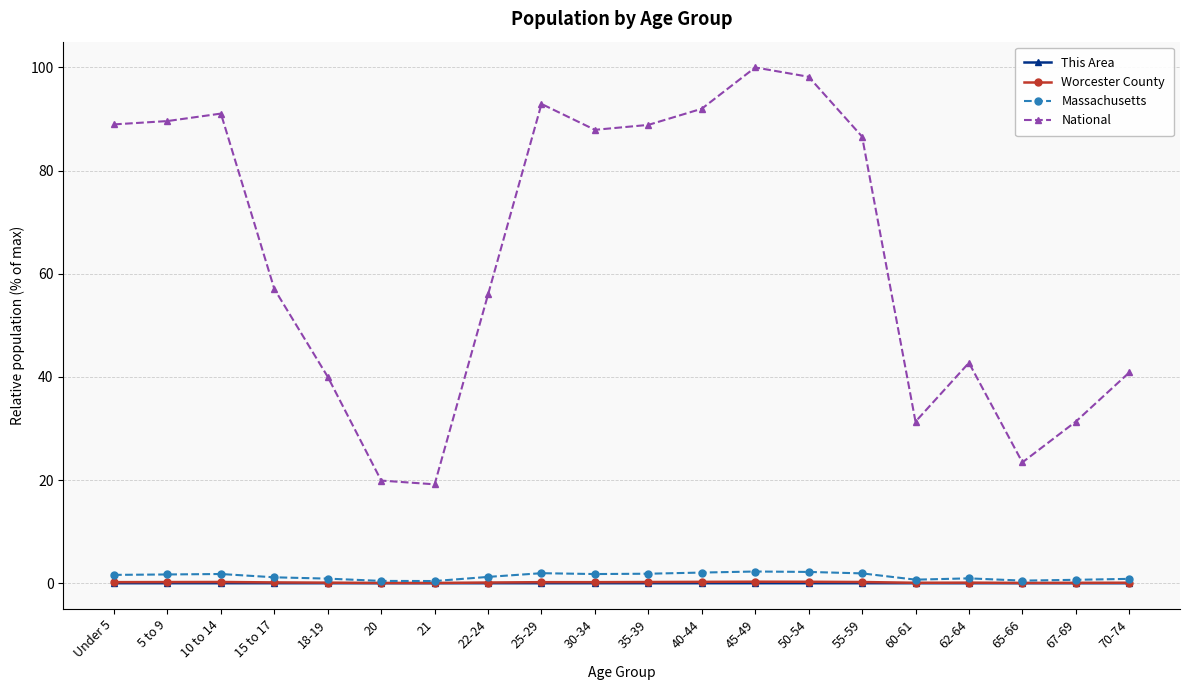

Which category has the highest value across all series?

45-49